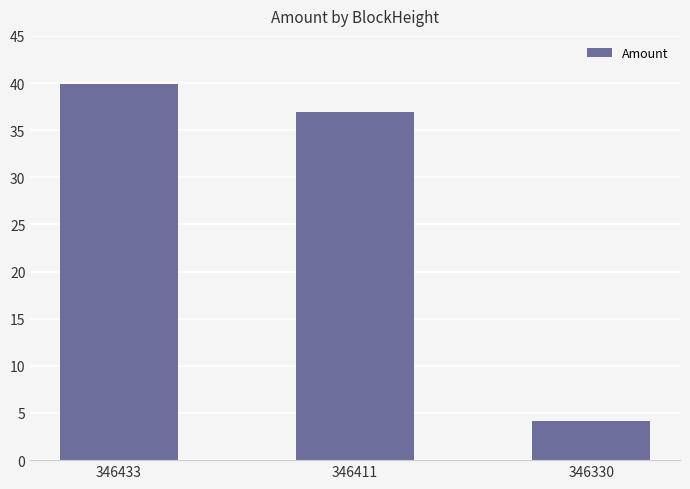

List the labels in order of value, smallest first.

346330, 346411, 346433